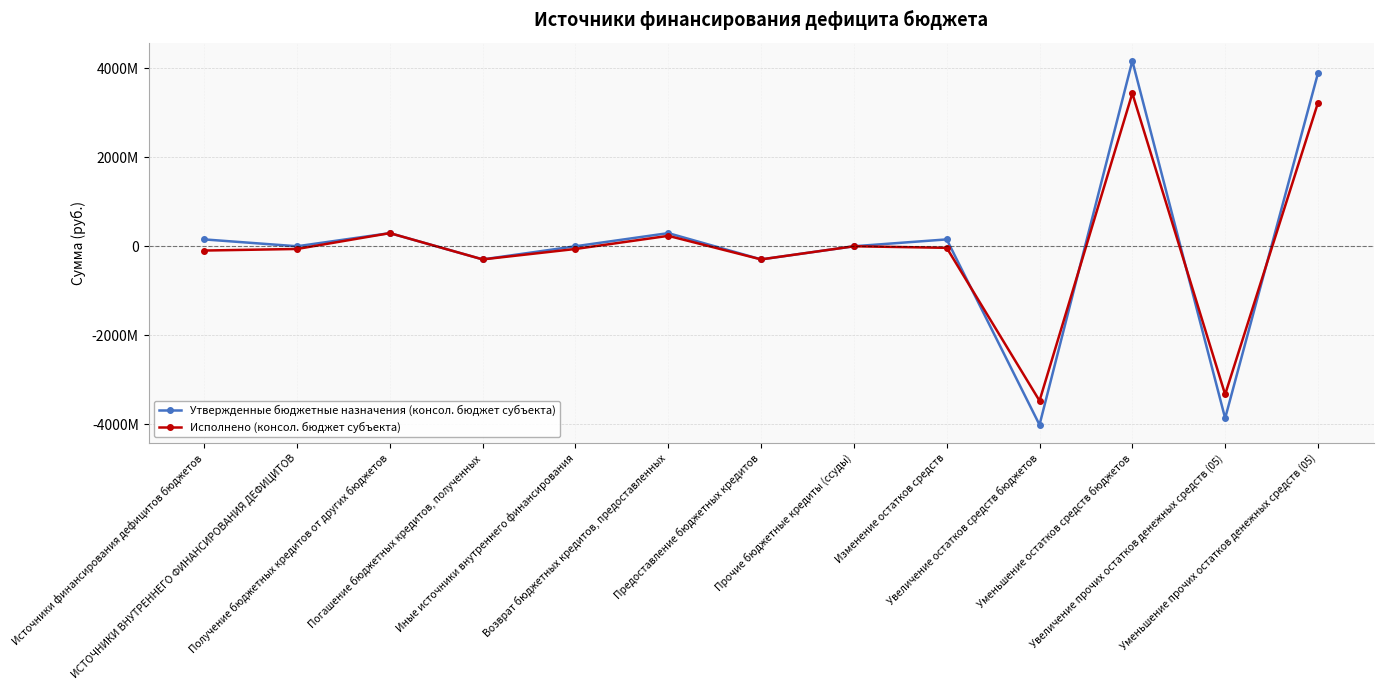

Which label corresponds to the smallest value in the chart?

Увеличение остатков средств бюджетов